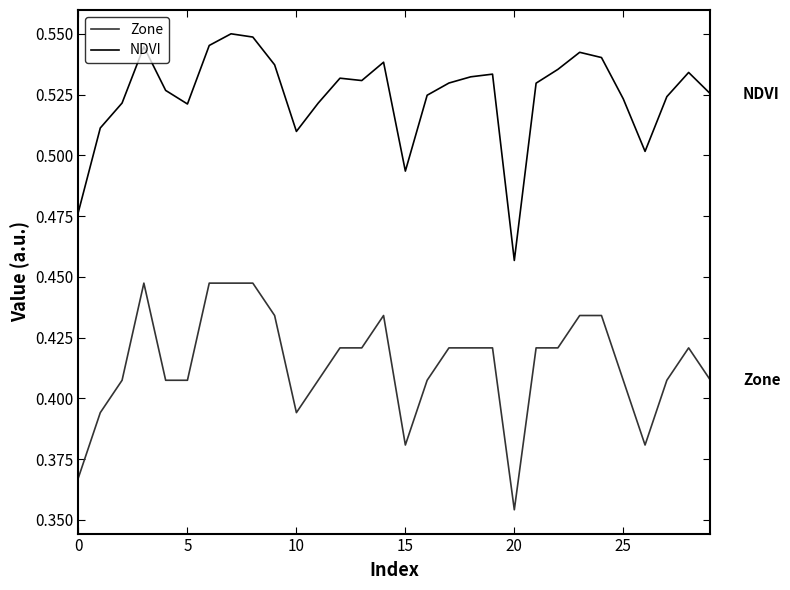

List the series in order of their peak value, highest first.

NDVI, Zone